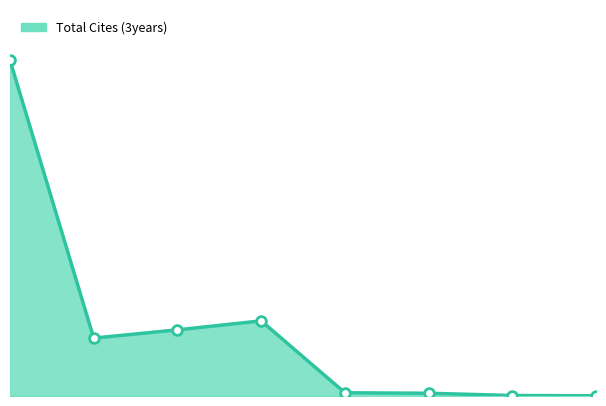

How many points are lower than both their immediate neighbors (excluding endpoints)?

1